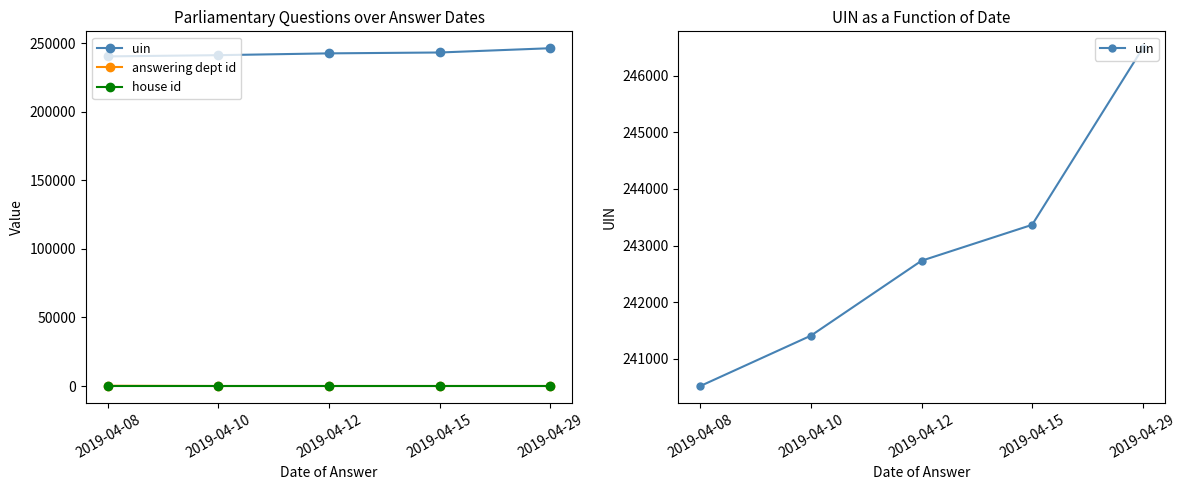

Which series has the widest spread of values?

uin